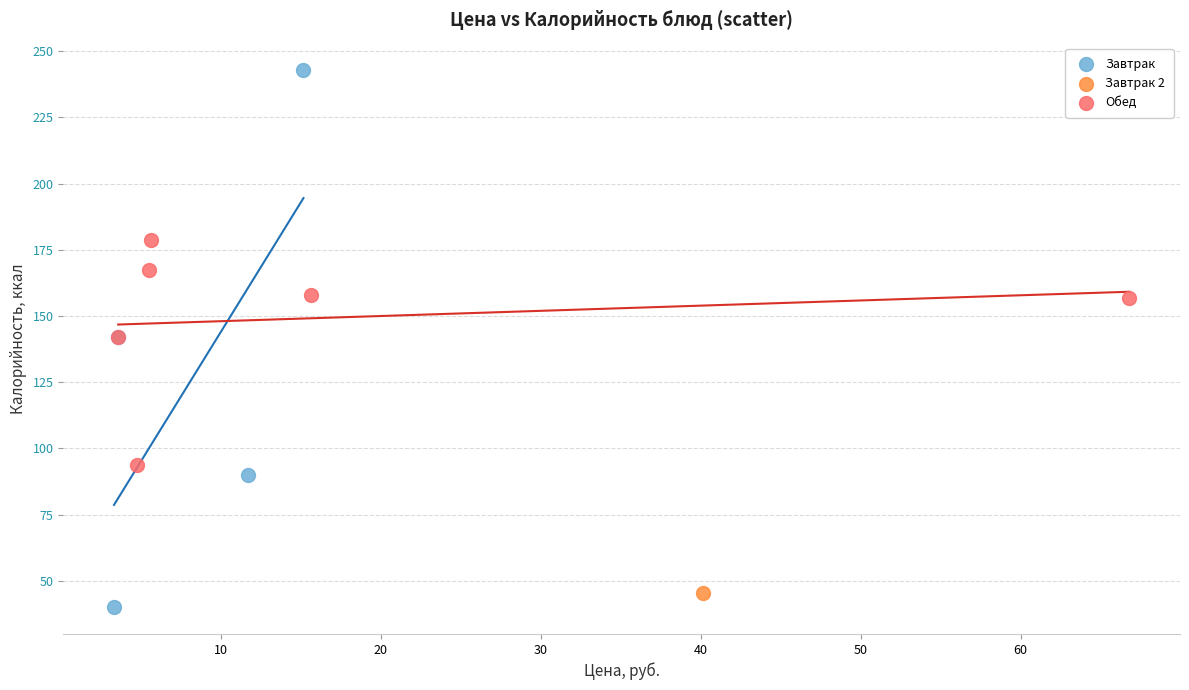

Which series reaches the maximum Y coordinate?

Завтрак